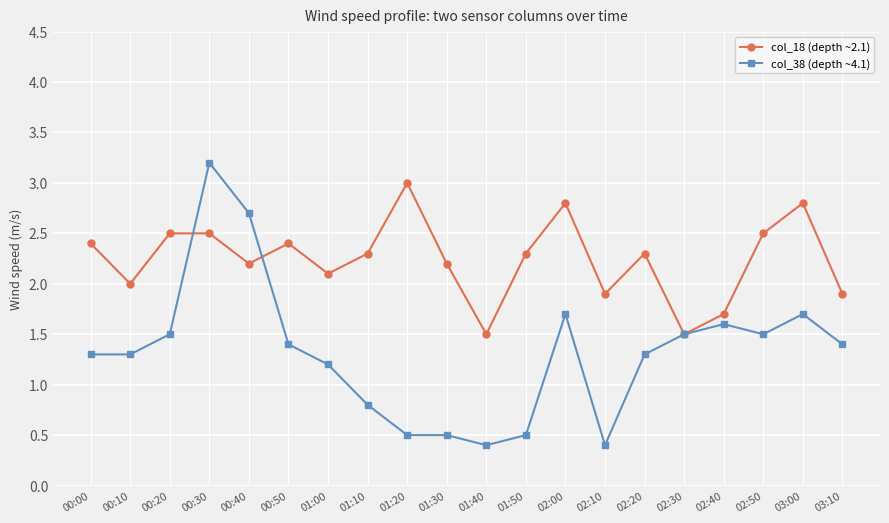

At 01:20, list the series in order from smallest to largest.

col_38 (depth ~4.1), col_18 (depth ~2.1)